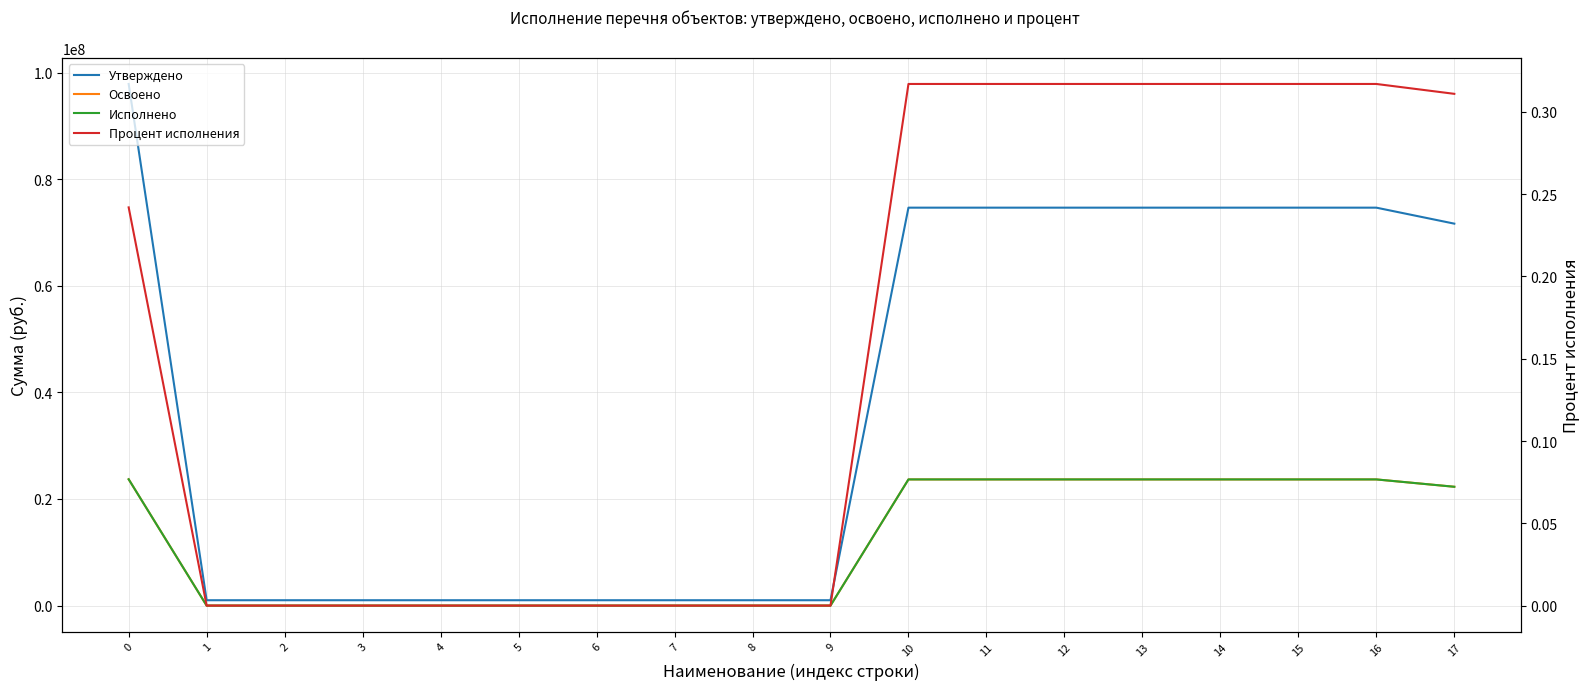

How many values in the Процент исполнения series exceed 0?

9